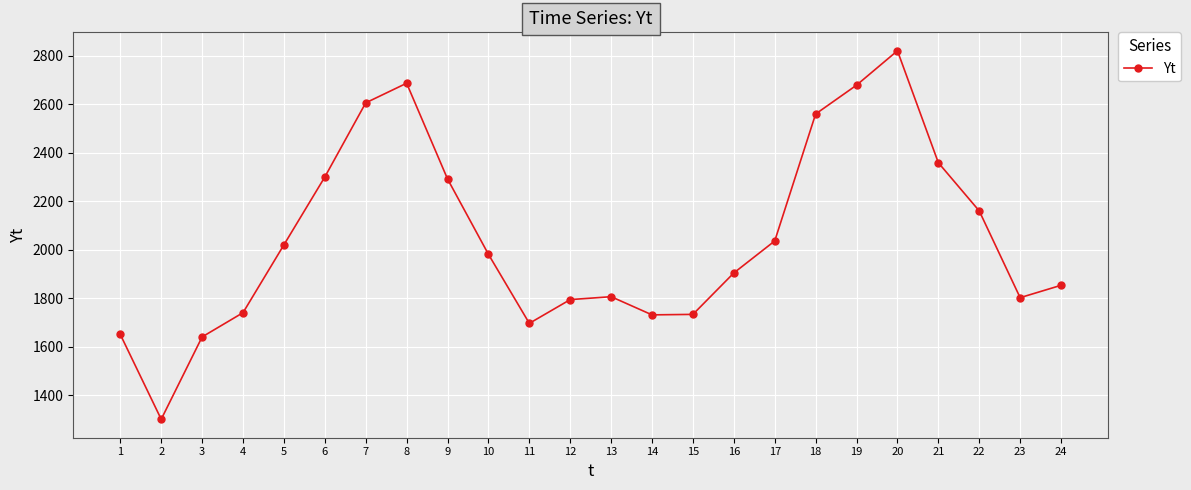

At which label does the data first exceed 1981?

5